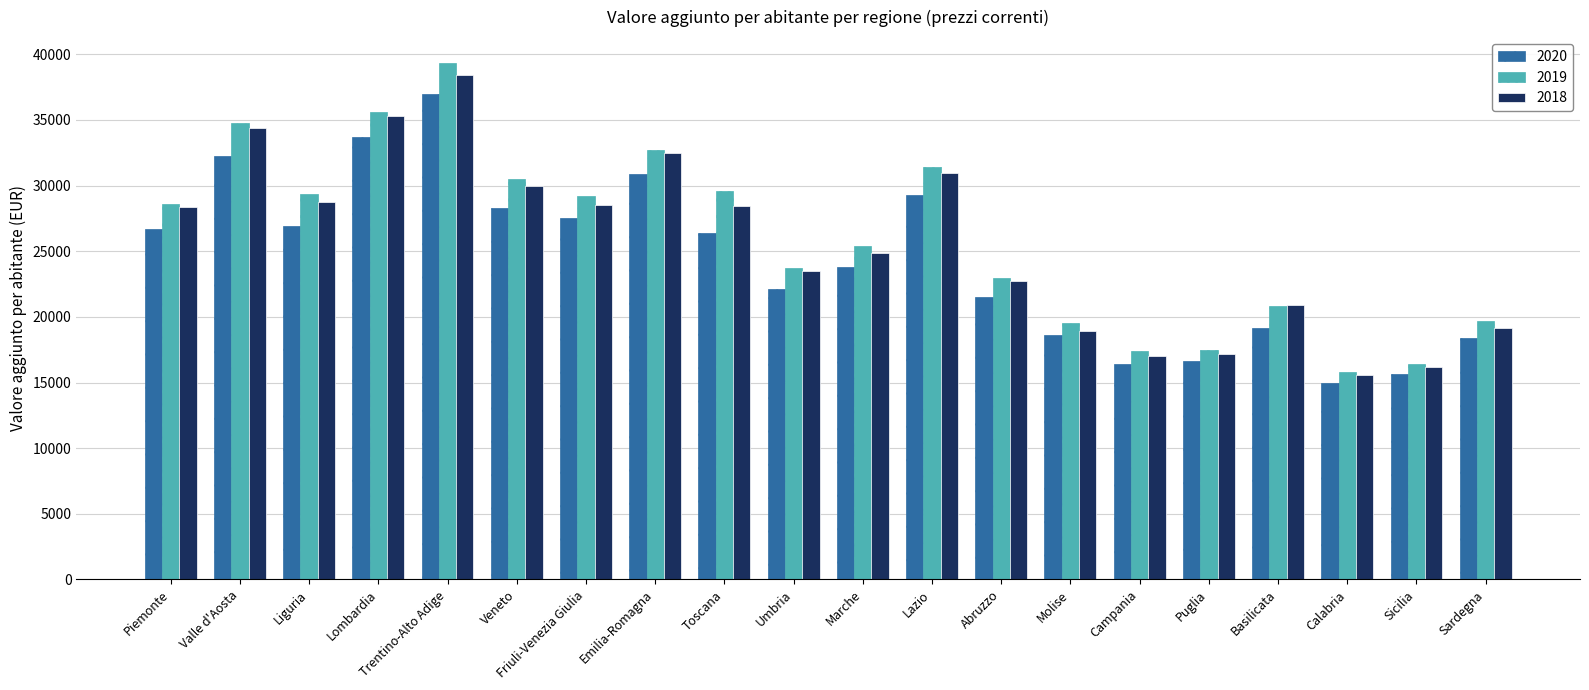

Which series has the largest range (max minus min)?

2019